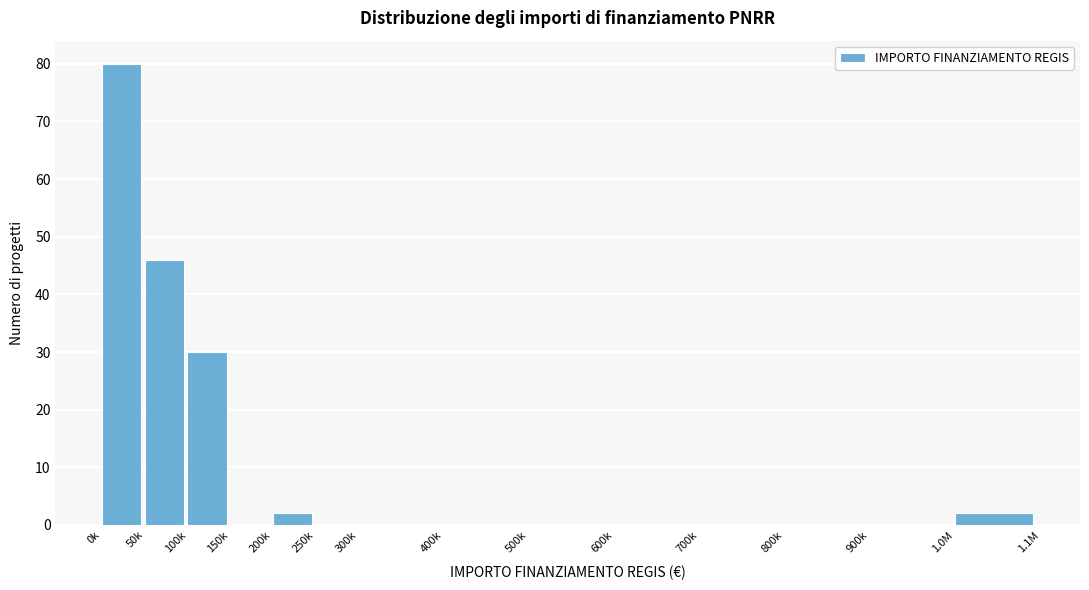

Reading left to right, what are all the values shown in this chart?

0k=80	50k=46	100k=30	150k=0	200k=2	250k=0	300k=0	400k=0	500k=0	600k=0	700k=0	800k=0	900k=0	1.0M=2